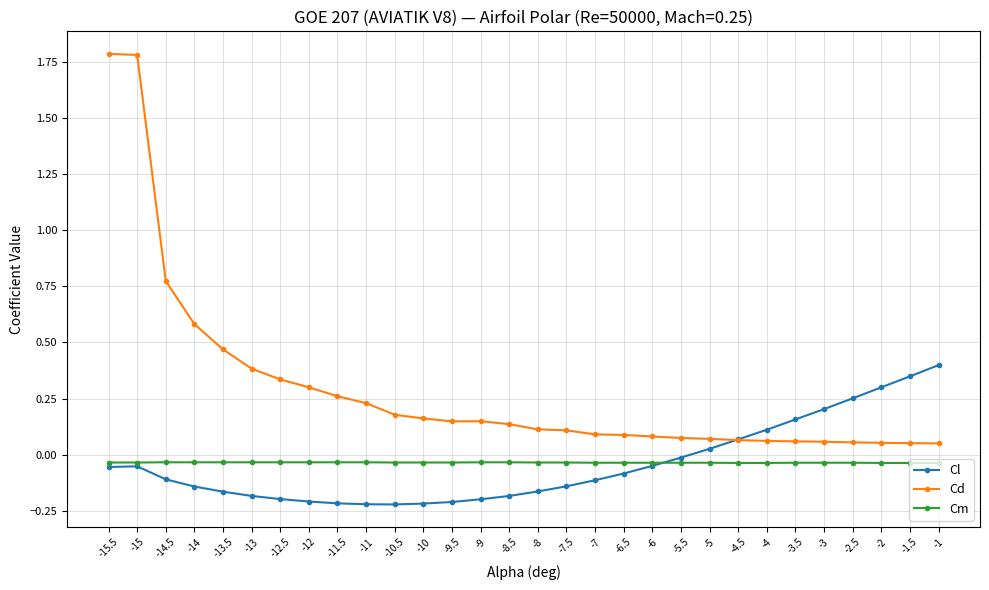

What is the greatest value displayed?

1.8